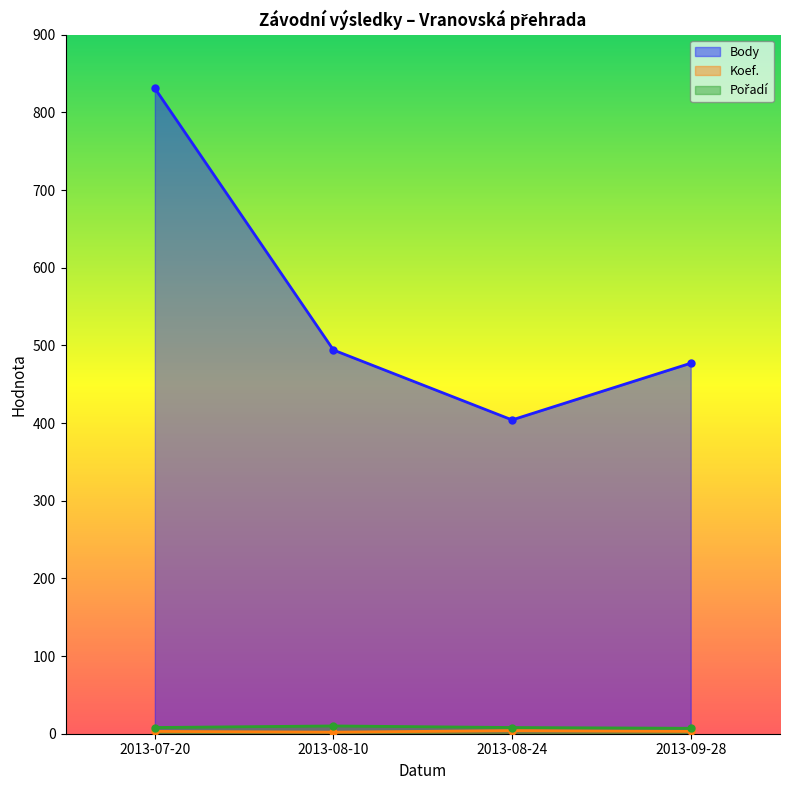

What is the spread (max minus min) of values at 2013-07-20?

828